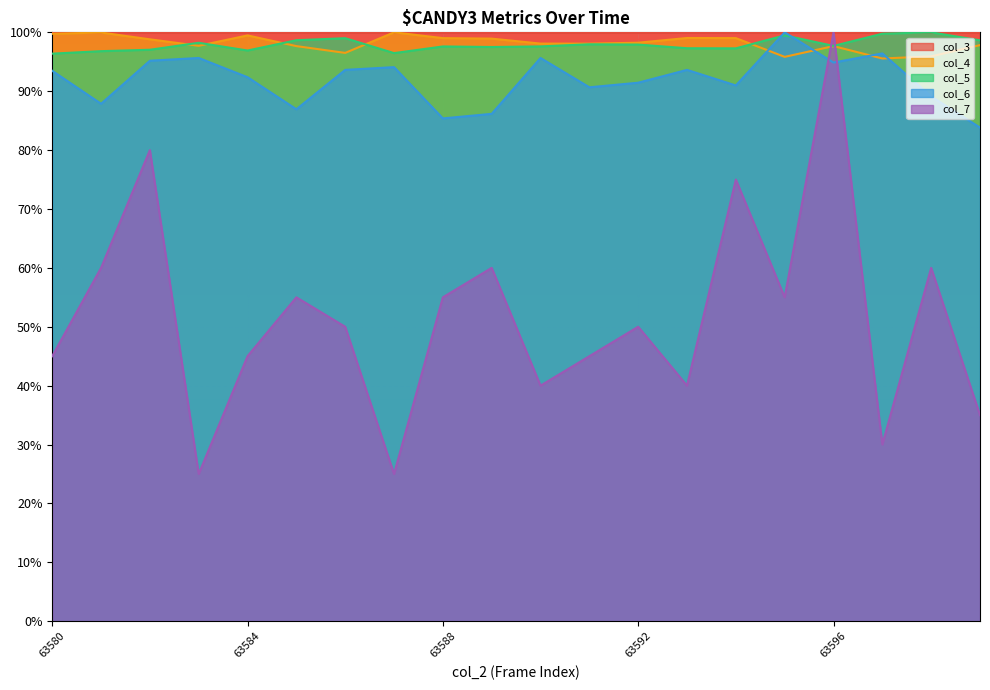

At which label does col_6 first exceed 93?

63580